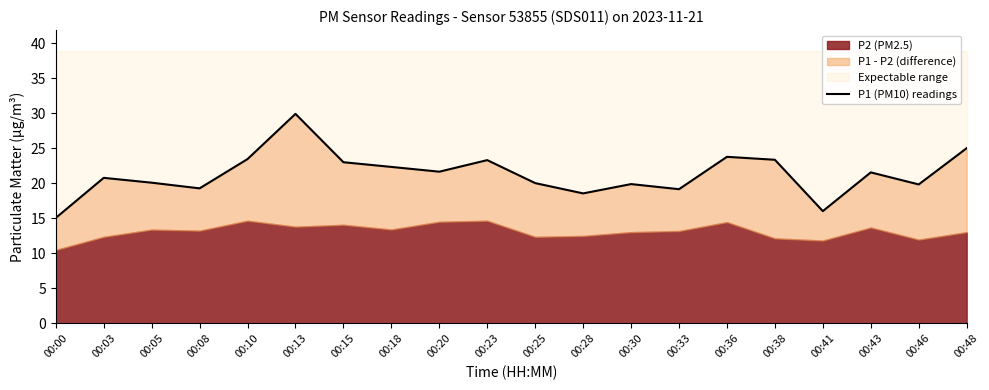

Where is the data nearest to the value 22?

00:18